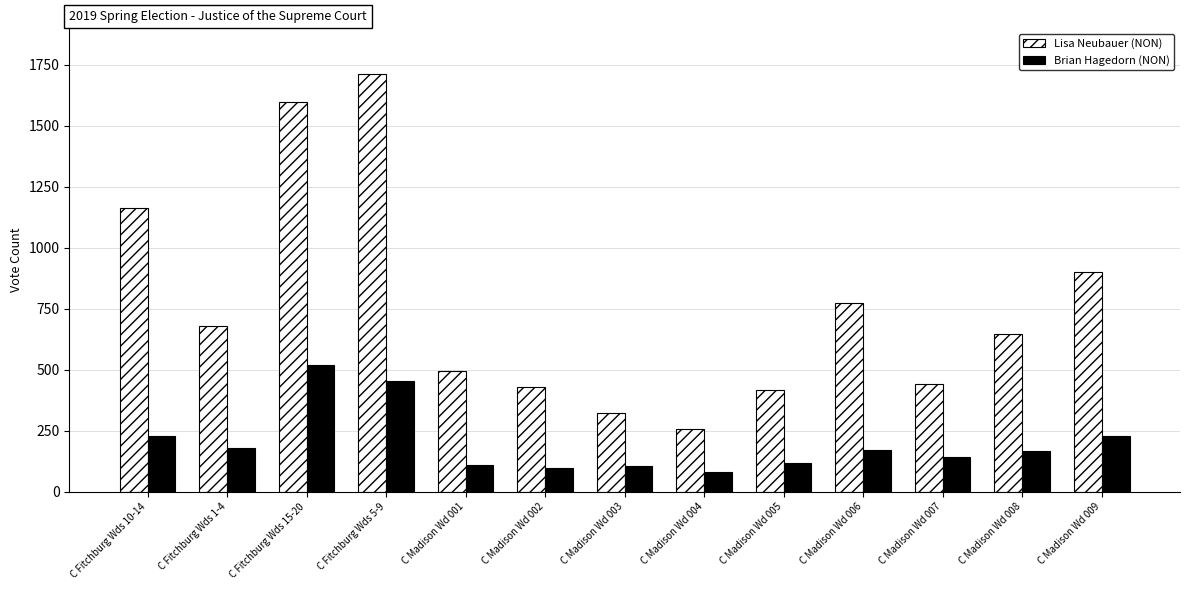

What is the smallest value displayed?

83